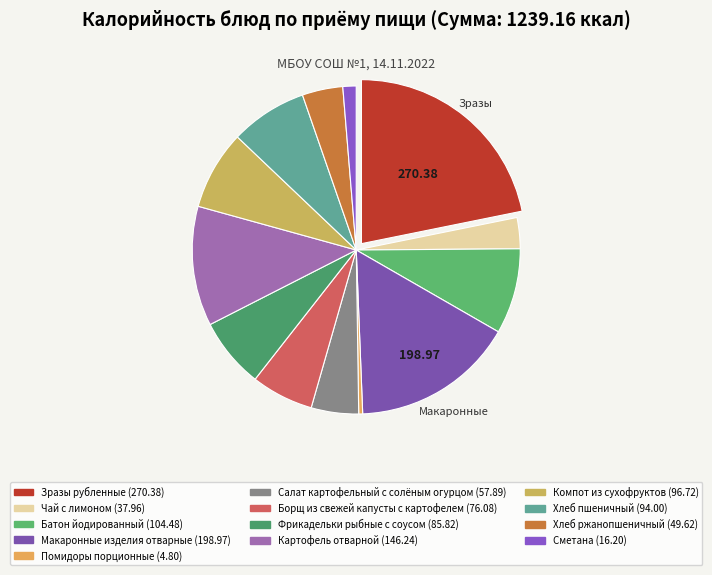

Count the number of slices in the pie.

13